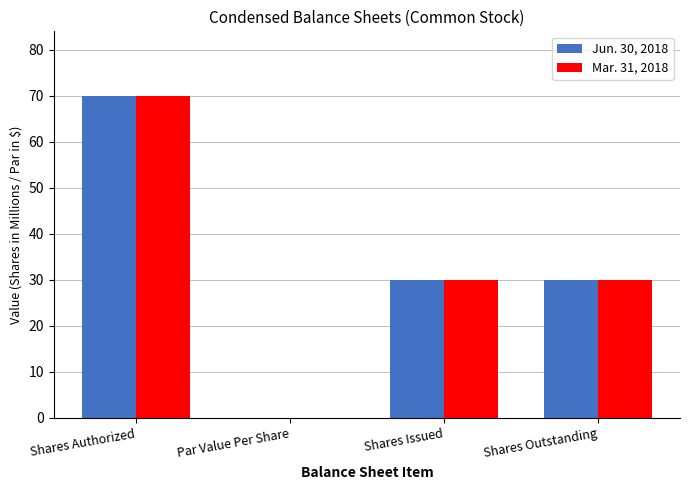

What is the maximum value shown in the chart?

70.0